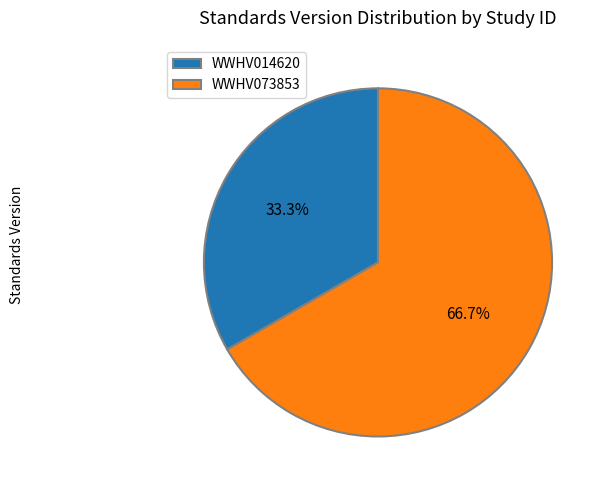

Is there a majority slice in this chart?

Yes